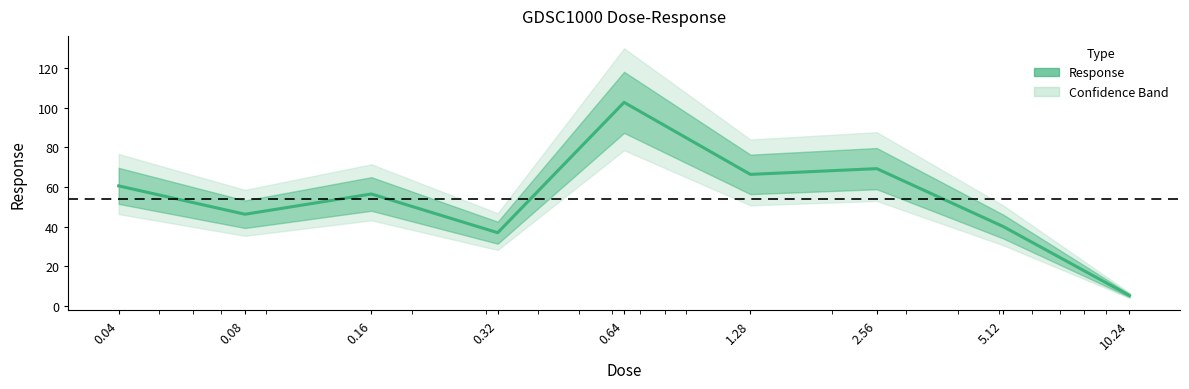

What is the sum of the values at 0.16 and 0.08?

102.8